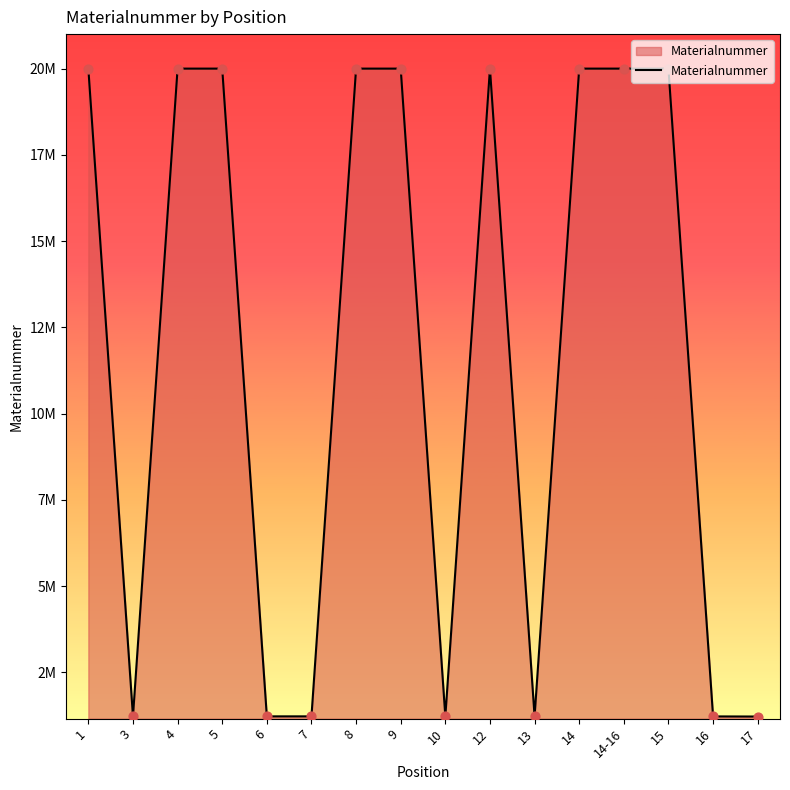

Does the chart have visible grid lines?

No